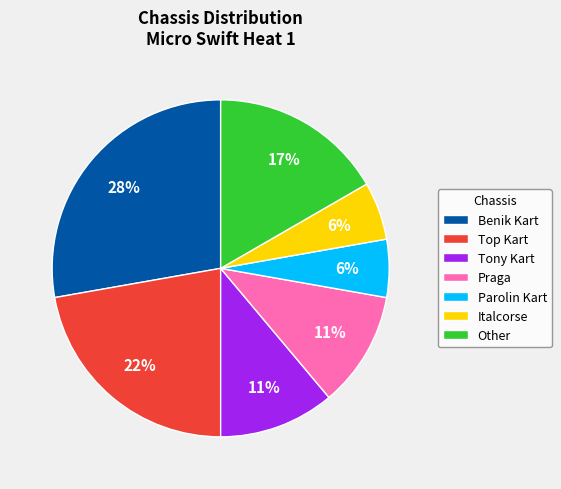

To the nearest percent, what is the average slice percentage?

14%